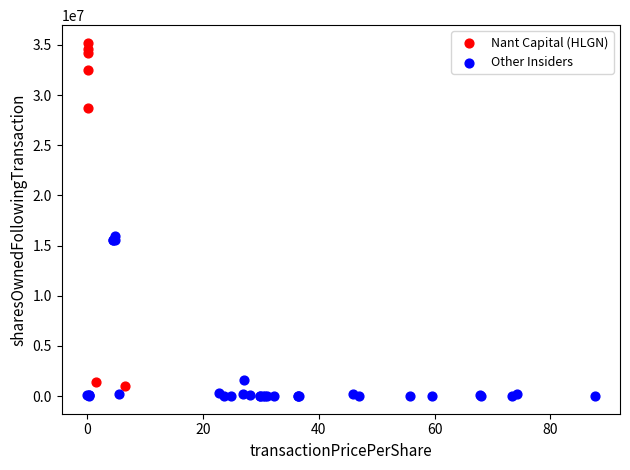

Which series contains the highest Y value?

Nant Capital (HLGN)